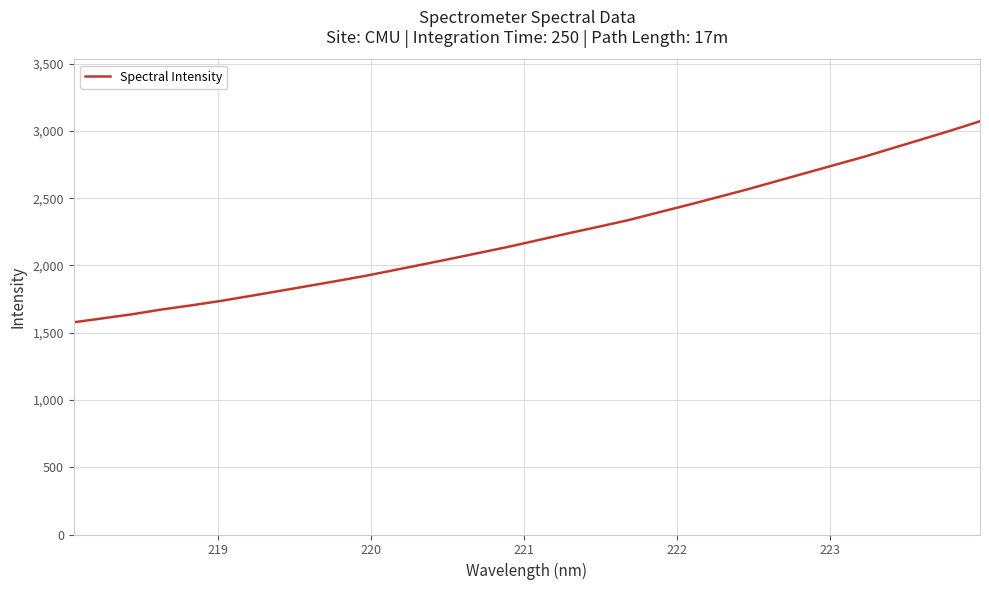

Does the chart display data point markers on the line(s)?

No